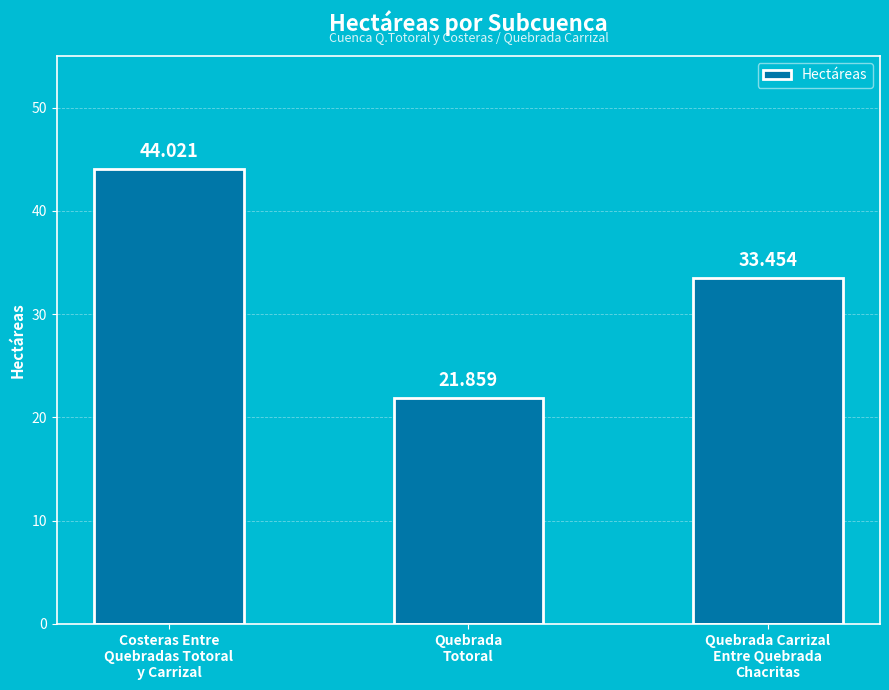

How many values exceed 33?

2